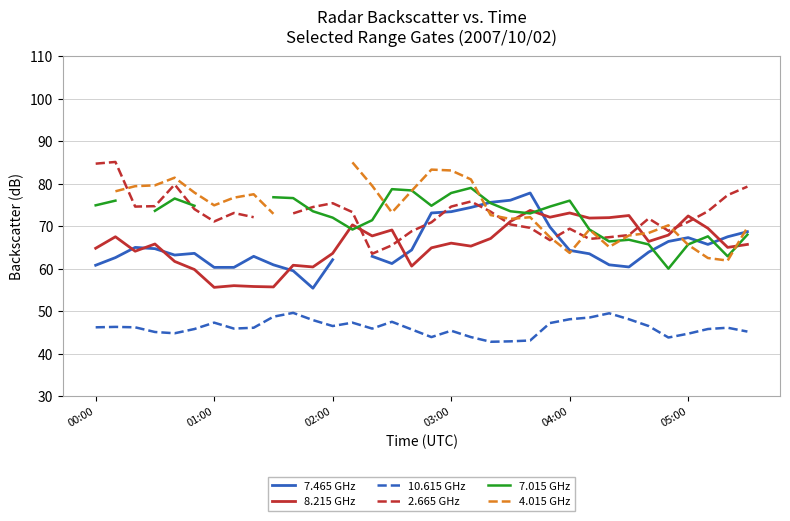

After their last crossing, which series has the higher values: 7.015 GHz or 2.665 GHz?

2.665 GHz